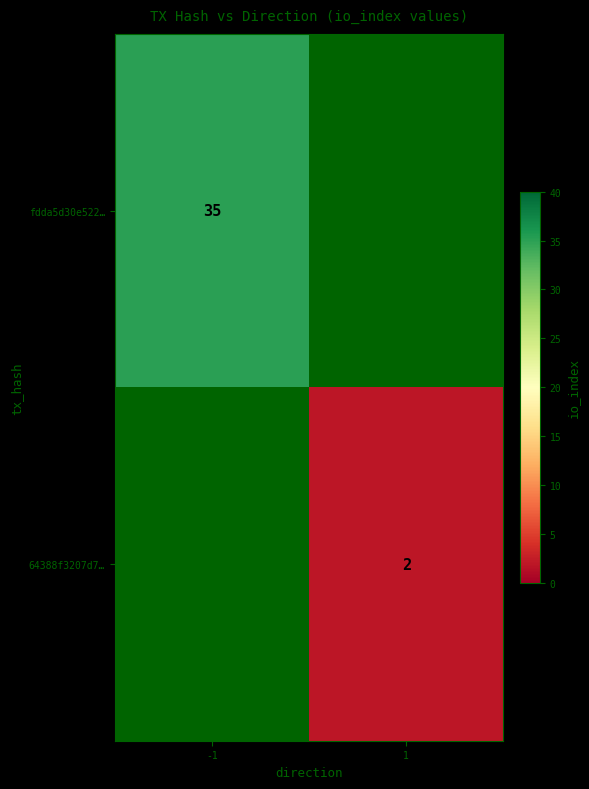

Is it true that fdda5d30e522… equals 61 at -1?

False